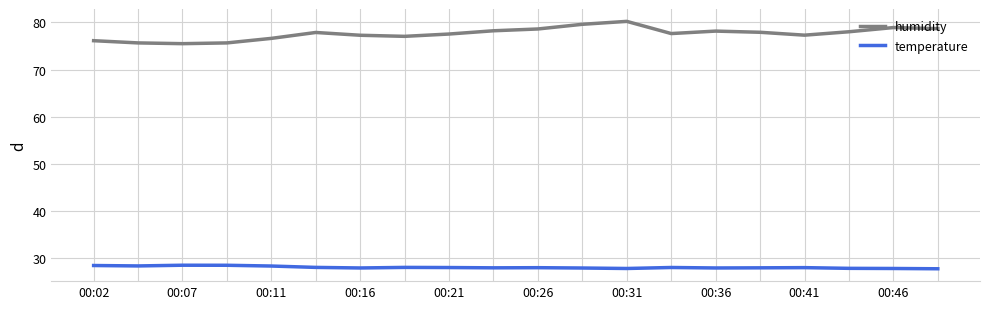

True or false: humidity and temperature intersect in this chart.

False